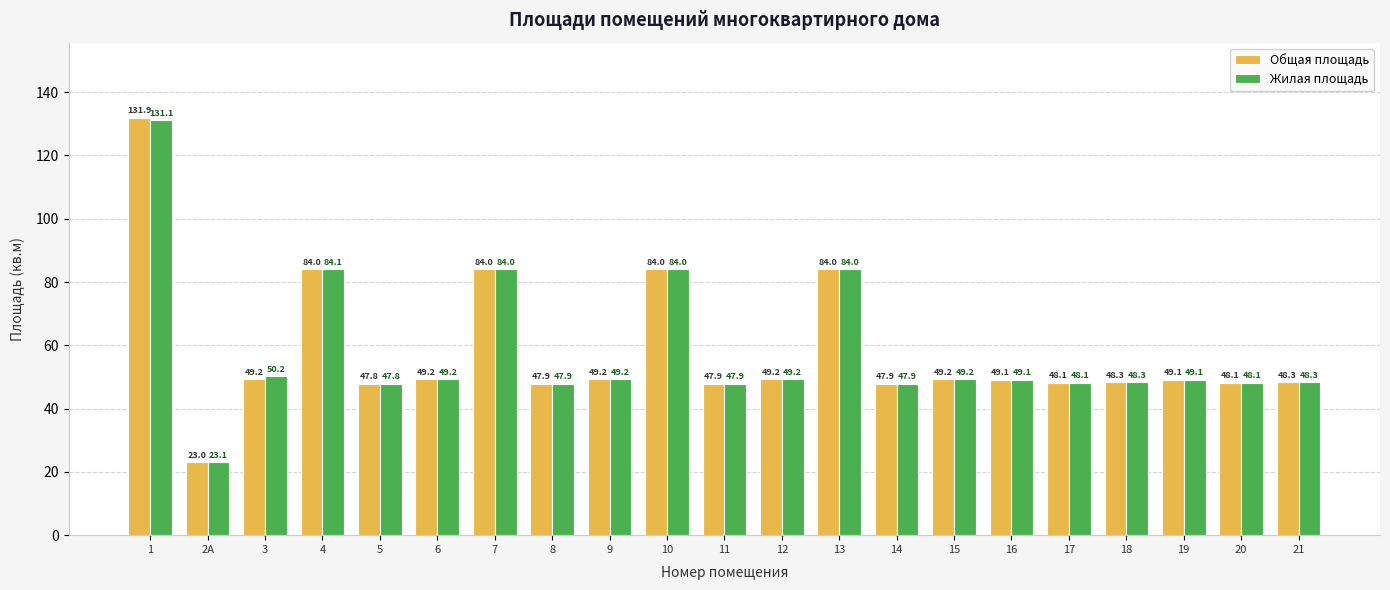

Which series has the largest range (max minus min)?

Общая площадь